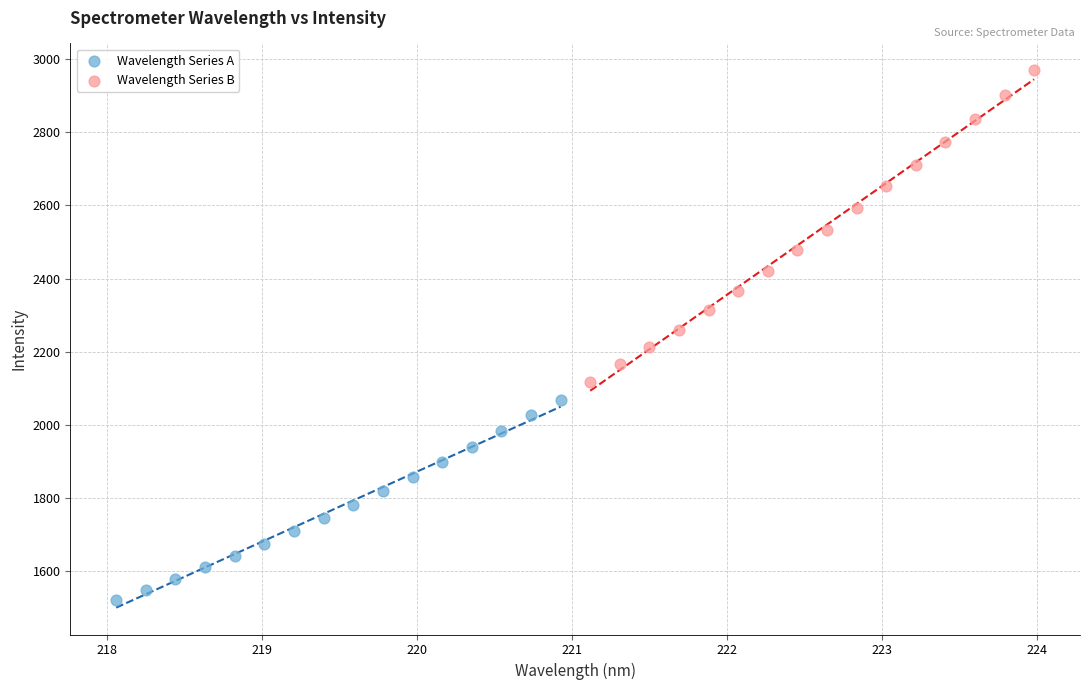

Which series contains the lowest Y value?

Wavelength Series A